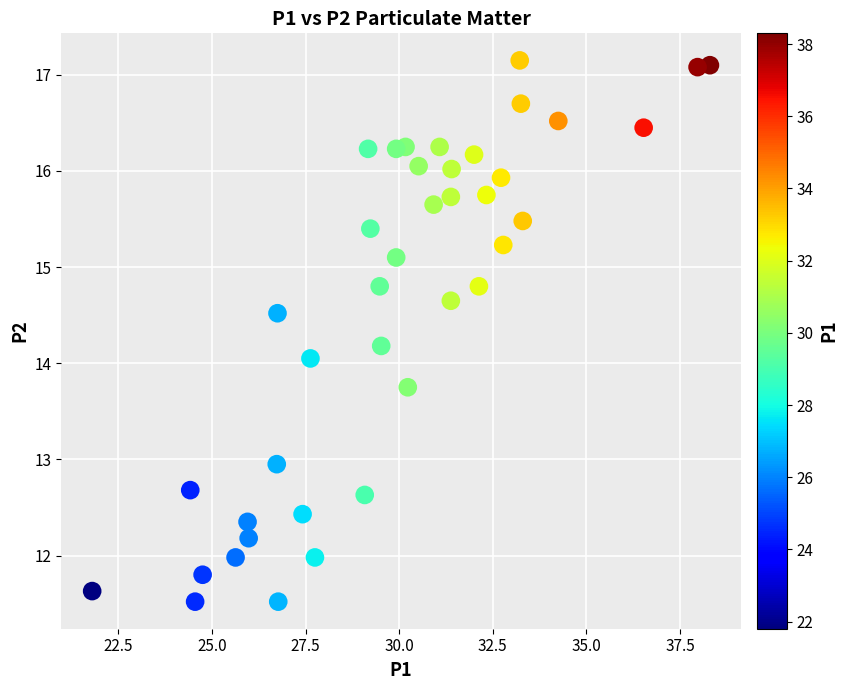

What is the range of X values (max minus min)?

16.5